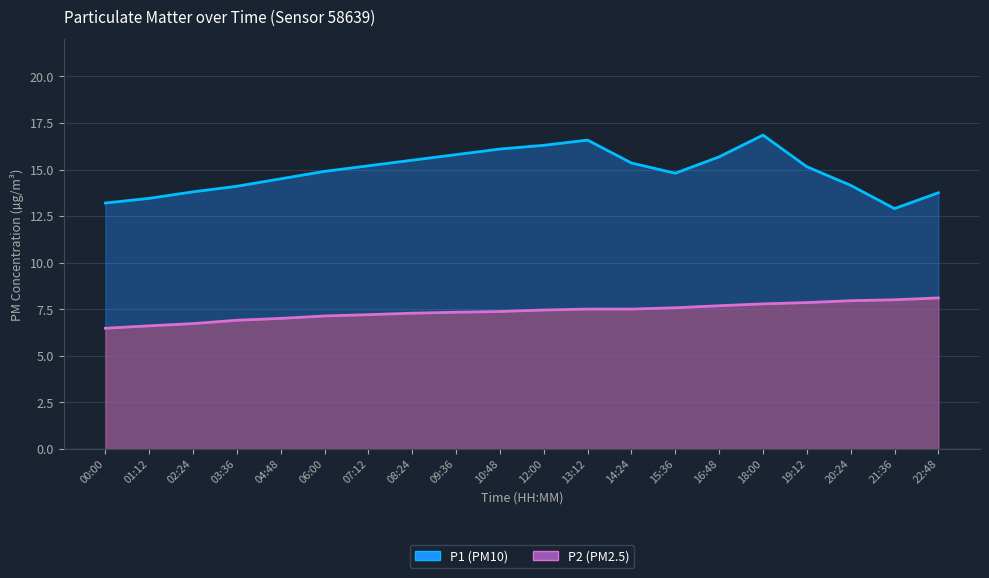

List the series in order of their overall mean, lowest first.

P2, P1